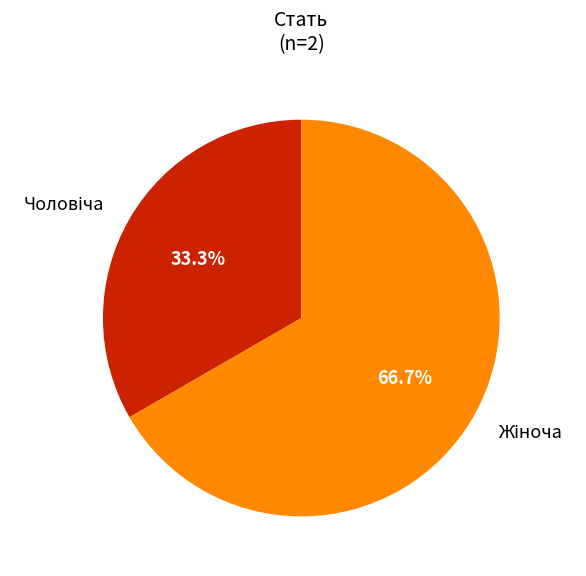

What percentage do Жіноча and Чоловіча together represent?

100.0%